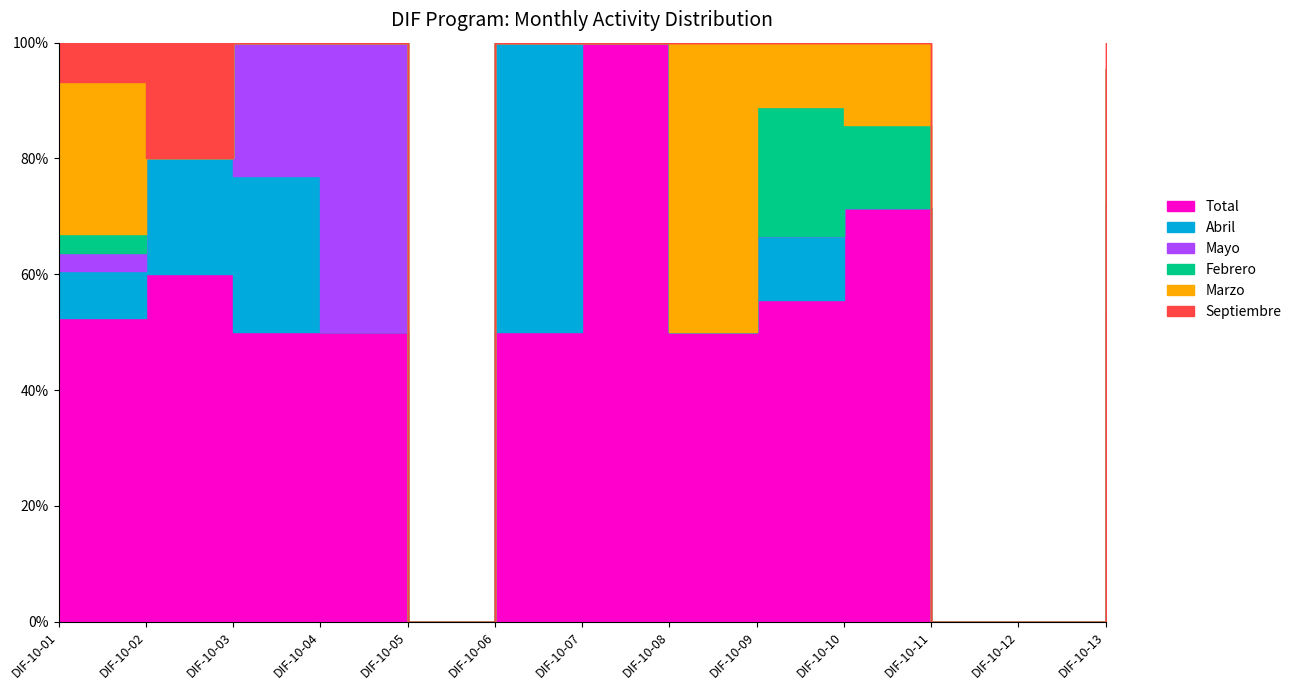

Between DIF-10-11 and DIF-10-12, which is larger?

DIF-10-11